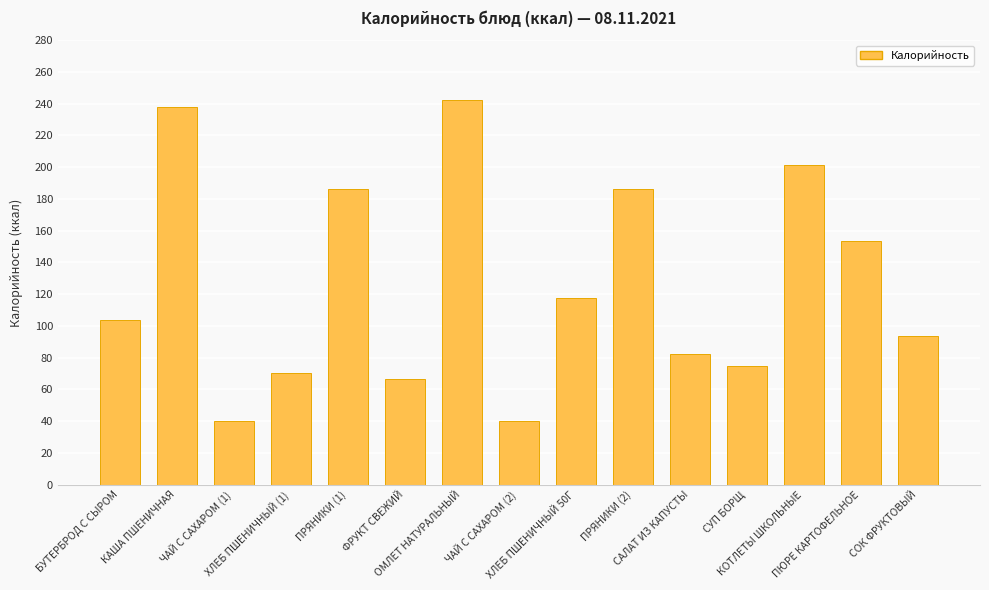

Approximately how many times larger is the value at ПРЯНИКИ (1) compared to СОК ФРУКТОВЫЙ?

2.0